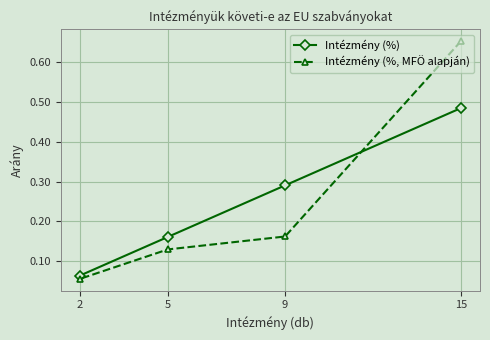

What is the difference between the Intézmény (%) values at 2 and 9?

0.2